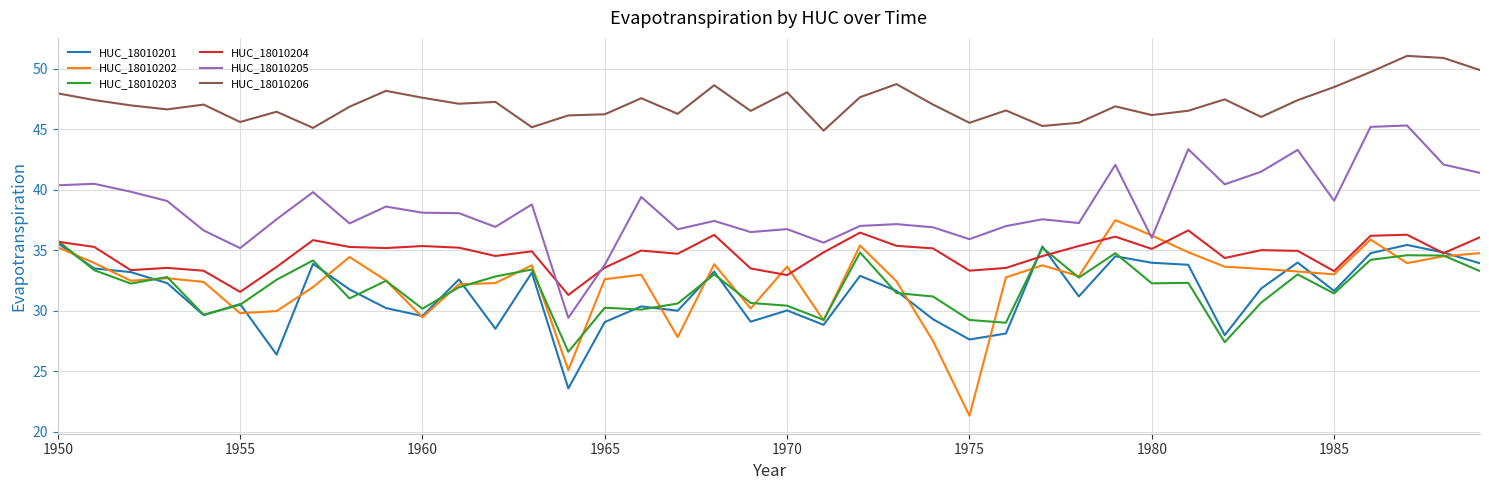

True or false: HUC_18010206 and HUC_18010202 intersect in this chart.

False